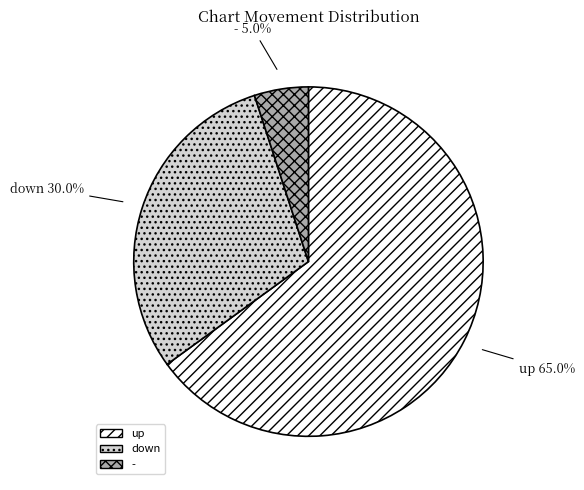

Rank the categories by value from highest to lowest.

up, down, -